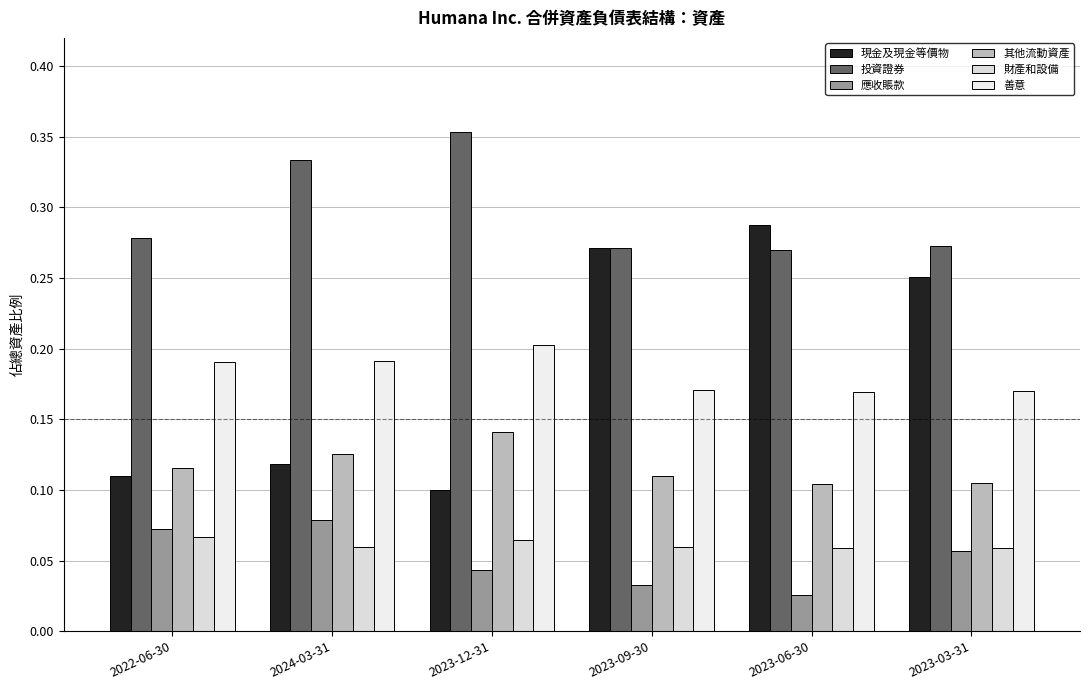

The 其他流動資產 series shows 0.1 at 2023-06-30. True or false?

True